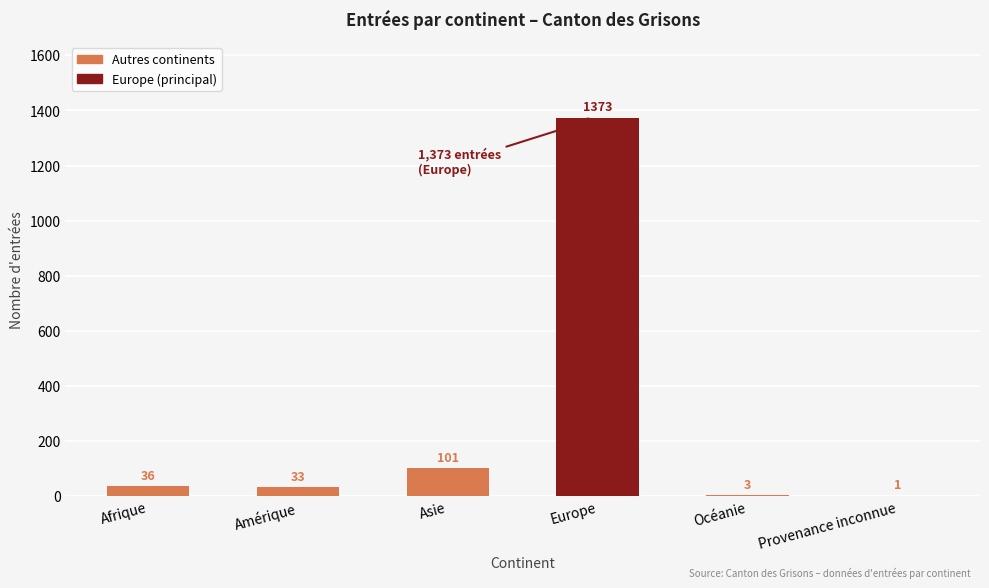

Does the chart contain any negative values?

No